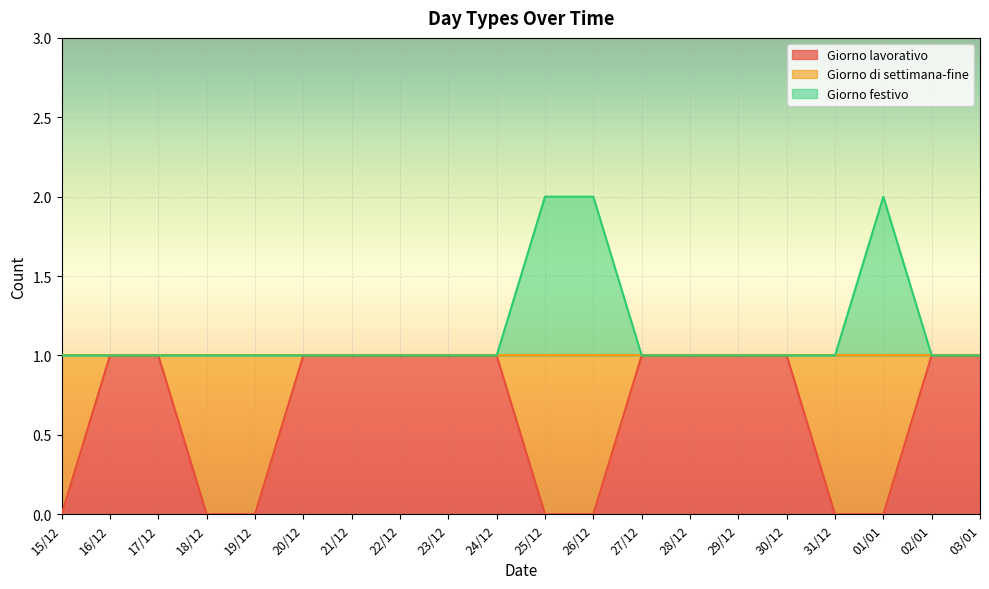

True or false: Giorno festivo and Giorno lavorativo intersect in this chart.

False